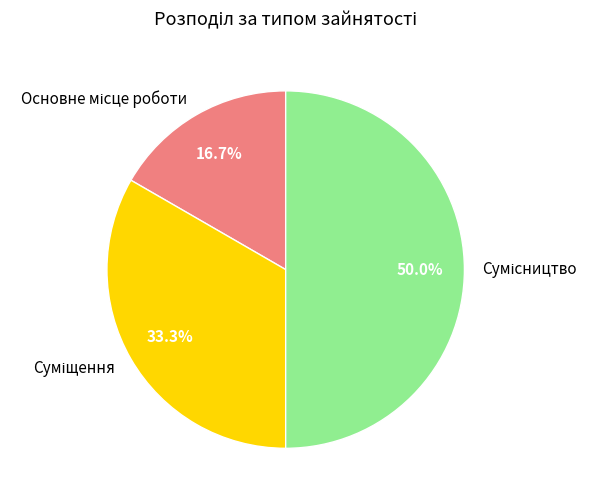

What percentage is the Суміщення slice, to the nearest percent?

33%